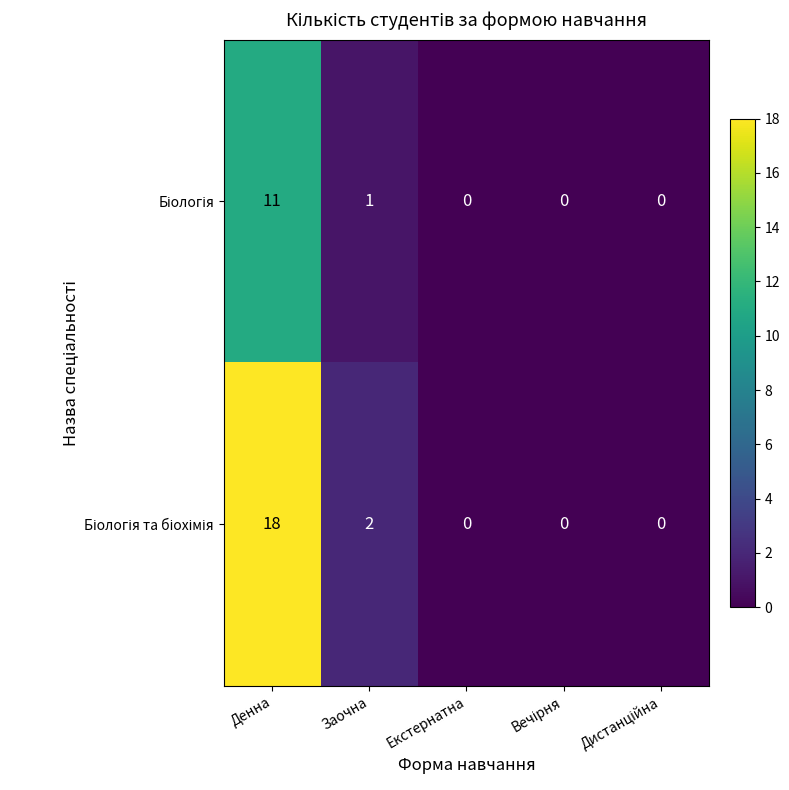

At which category is the sum across all series the highest?

Денна